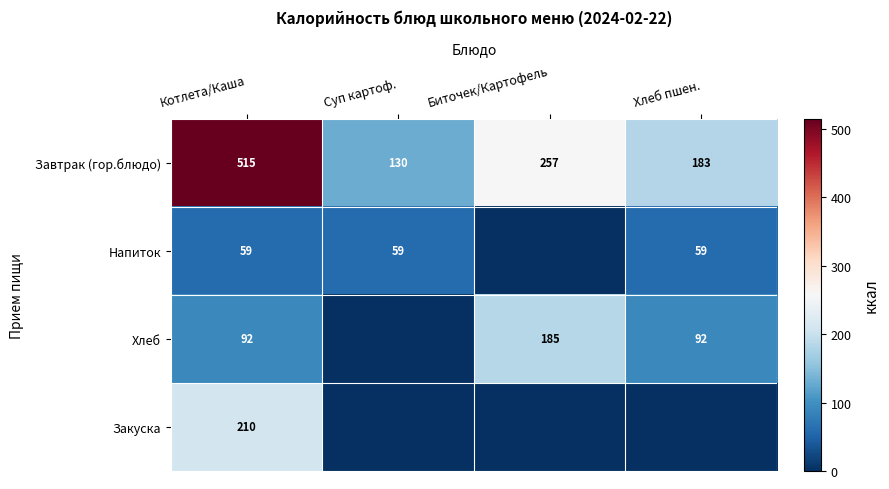

What is the lowest value of the Завтрак (гор.блюдо) series?

130